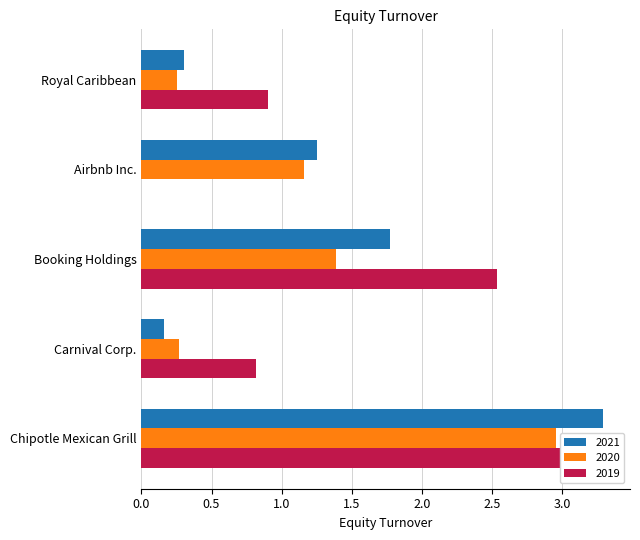

At which label does 2021 first exceed 1?

Airbnb Inc.